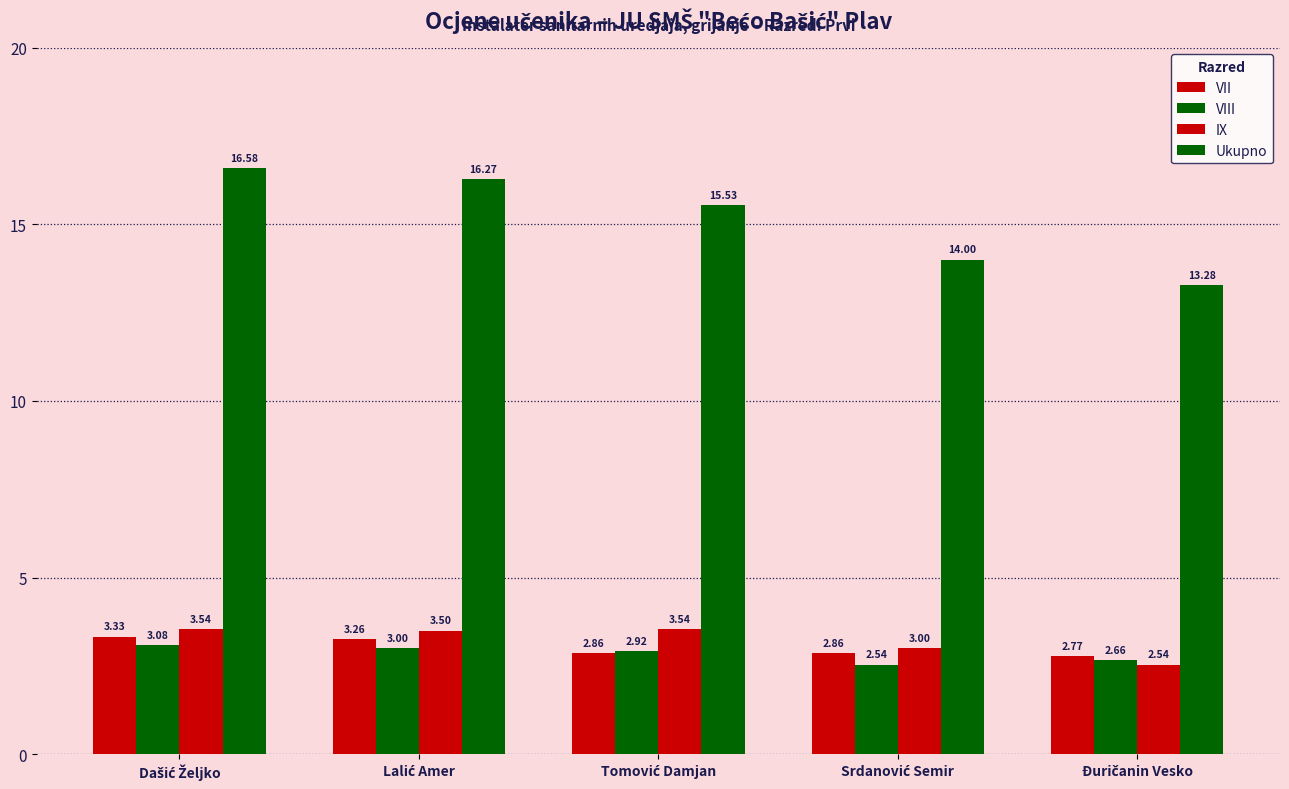

Are the bars horizontal?

No